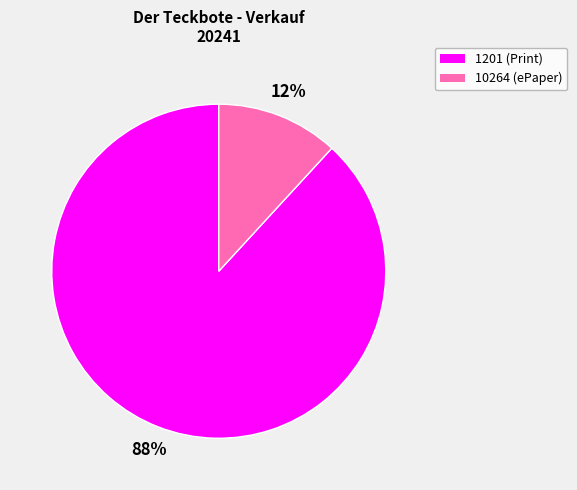

To the nearest percent, what portion does 10264 represent?

12%